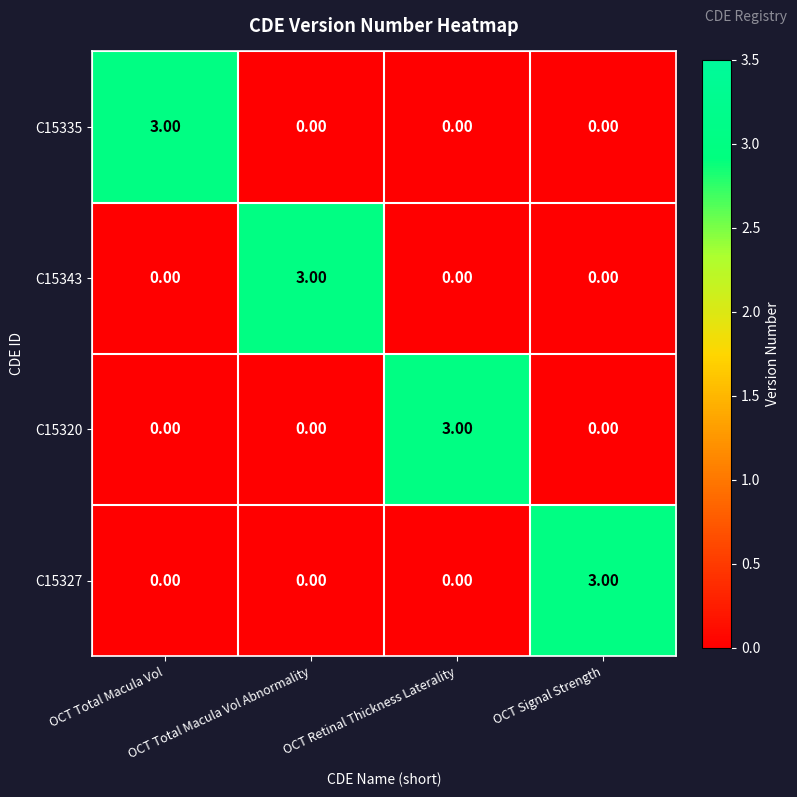

What is the difference between the maximum and second lowest values in the C15327 series?

3